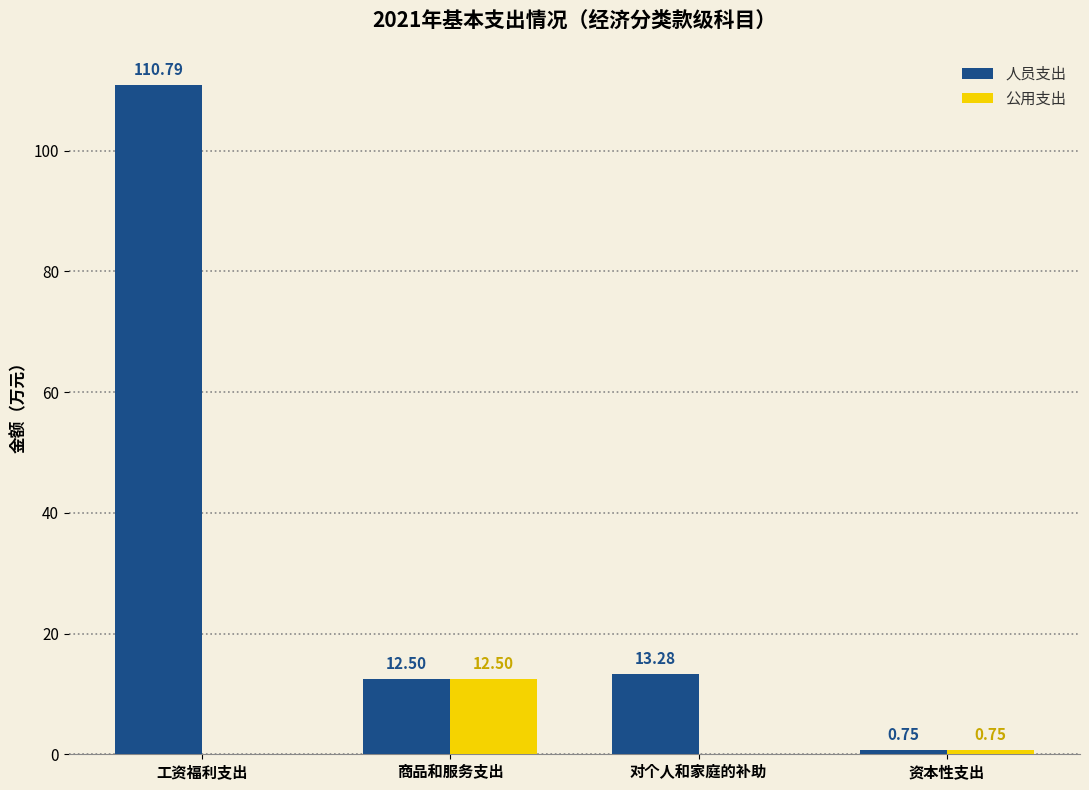

Is the value of 公用支出 at 商品和服务支出 greater than the value of 人员支出 at 工资福利支出?

No